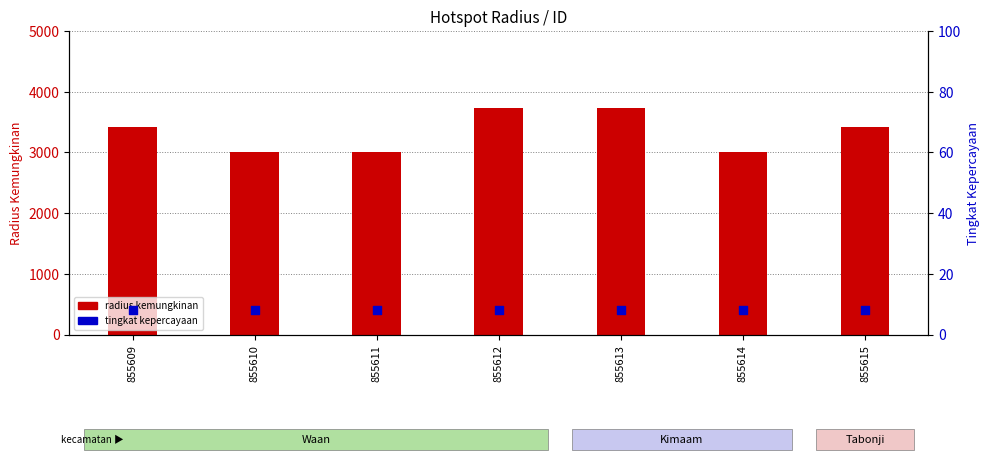

Which series contains the highest Y value?

radius kemungkinan